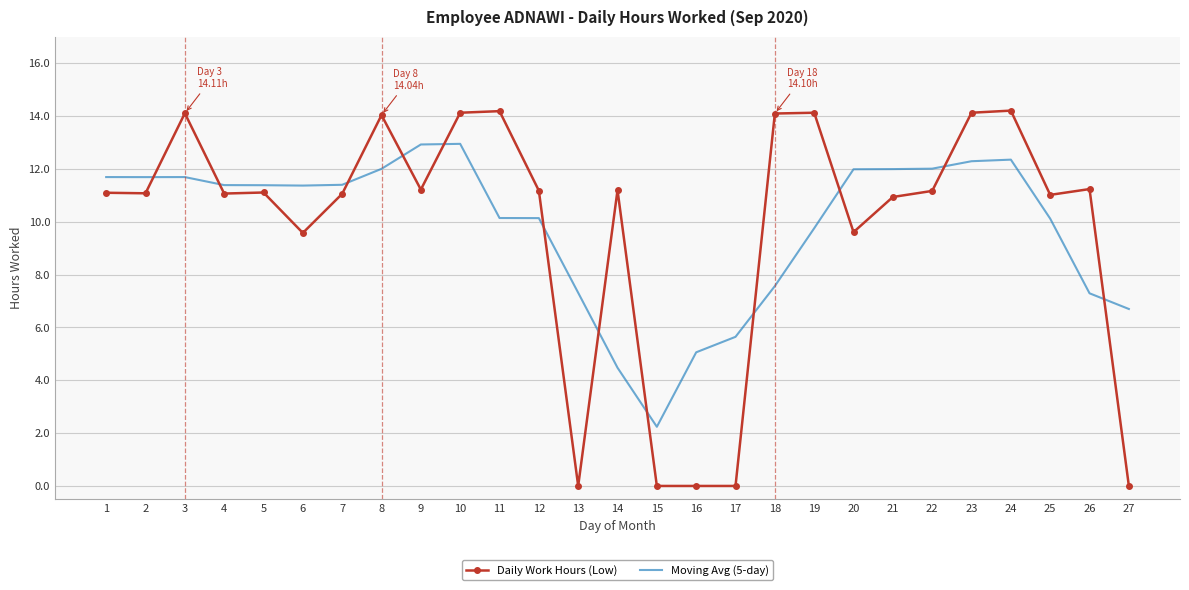

What is the difference between the highest and lowest values at 17?

5.6